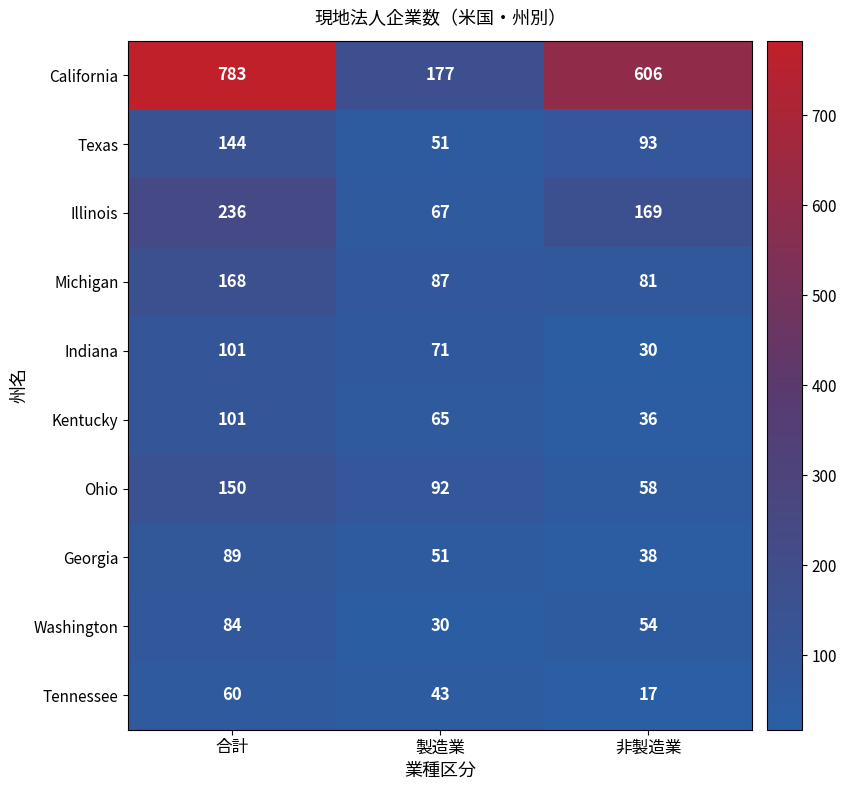

Which label corresponds to the smallest value in the chart?

非製造業